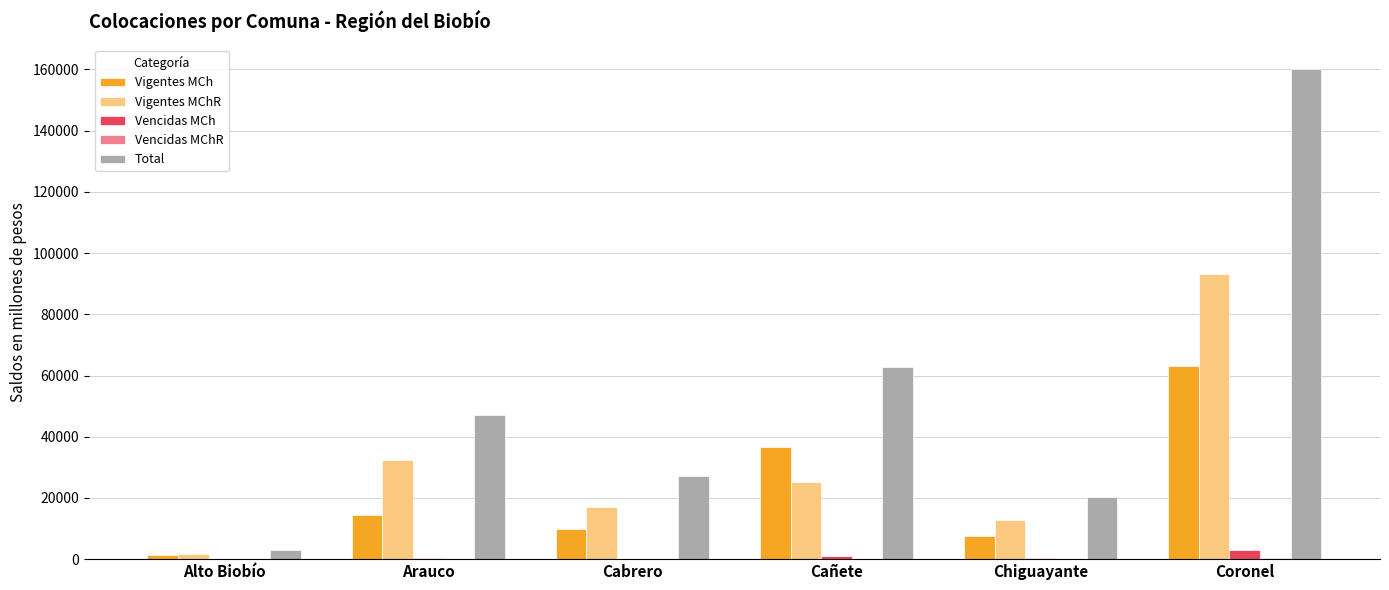

Is it true that Total equals 11788.1 at Chiguayante?

False